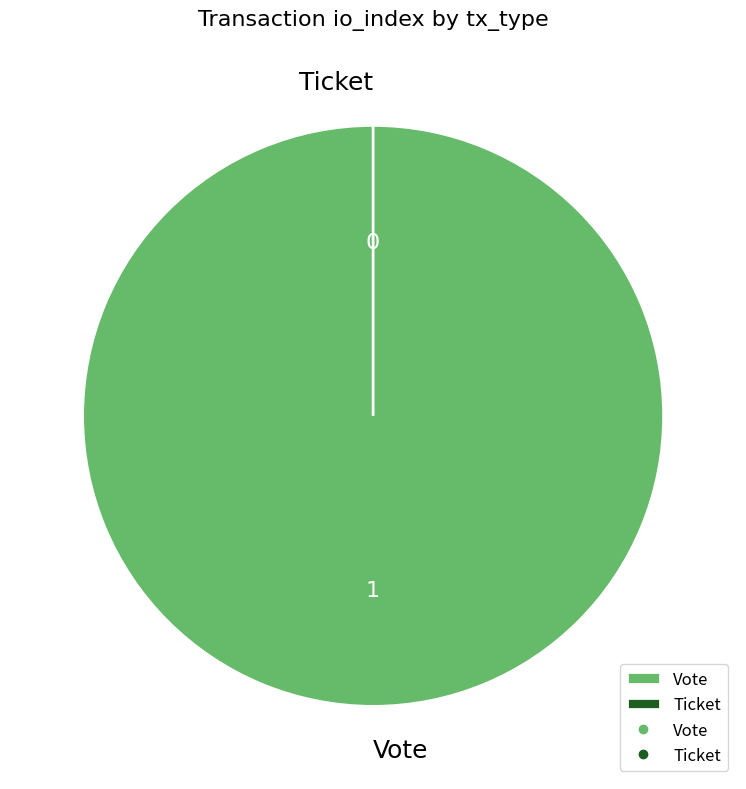

What percentage do Ticket and Vote together represent?

100.0%